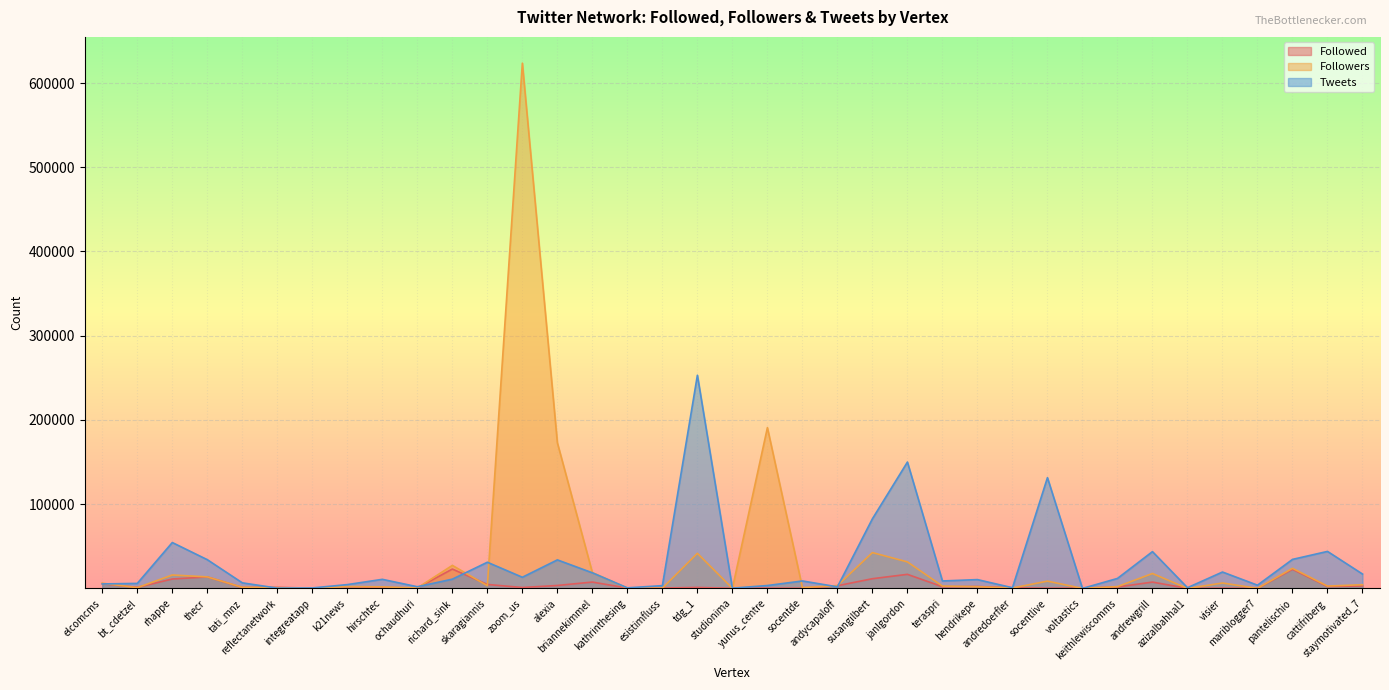

Which series has the widest spread of values?

Followers